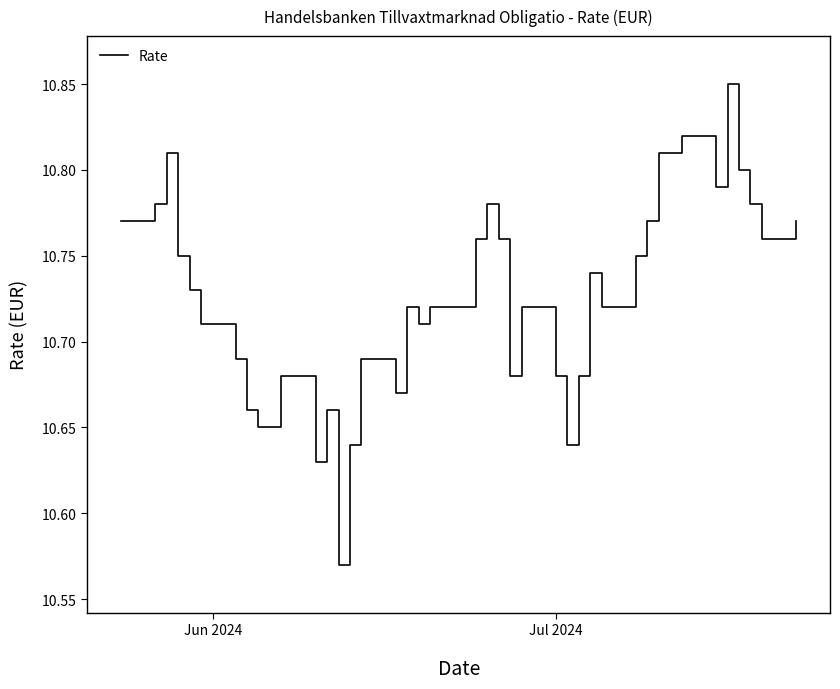

What is the difference between the maximum and minimum values?

0.3